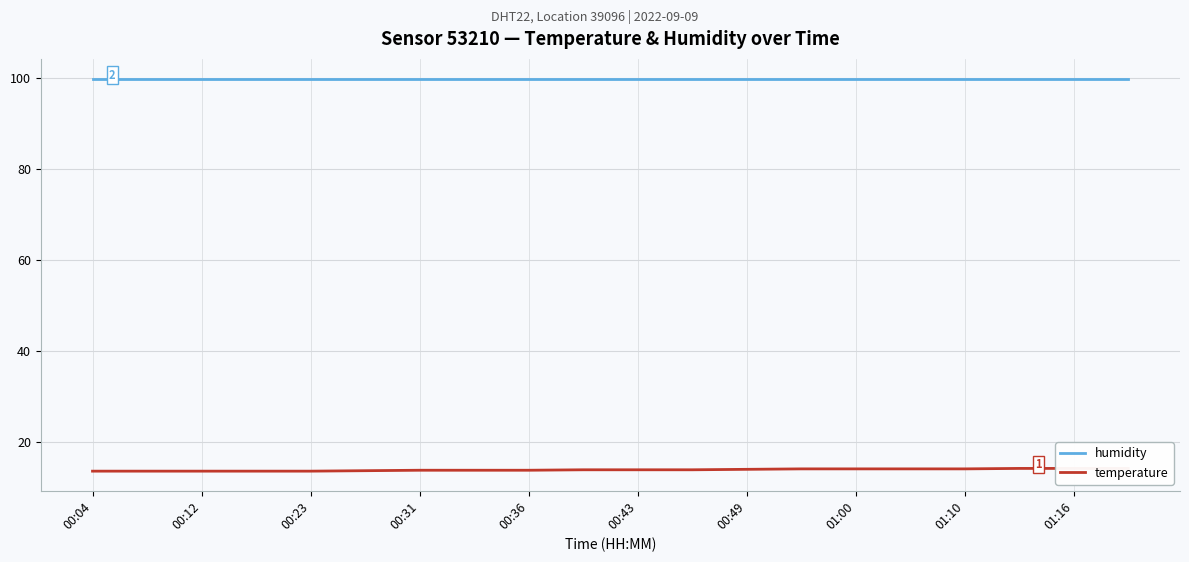

What is the approximate value of humidity at 01:00?

99.9